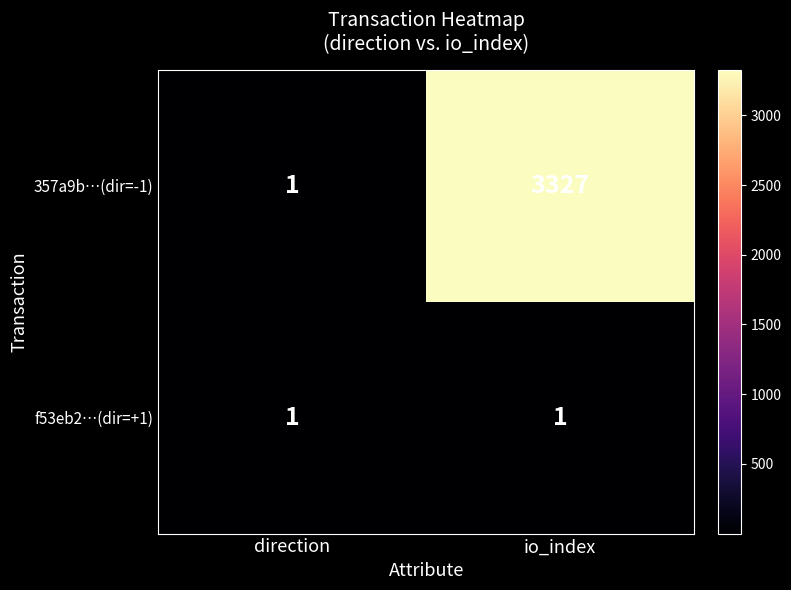

Rank the series by their maximum value, from lowest to highest.

f53eb2…(dir=+1), 357a9b…(dir=-1)